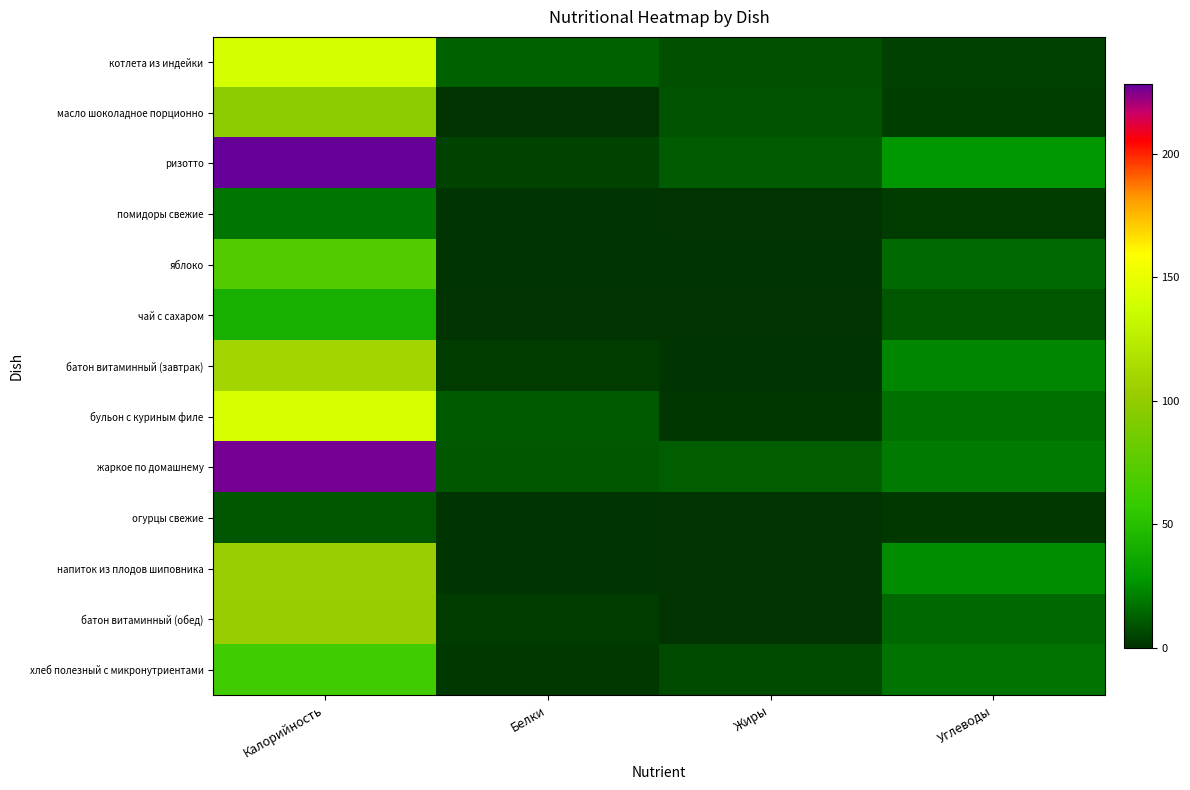

Which category has the lowest value across all series?

Жиры